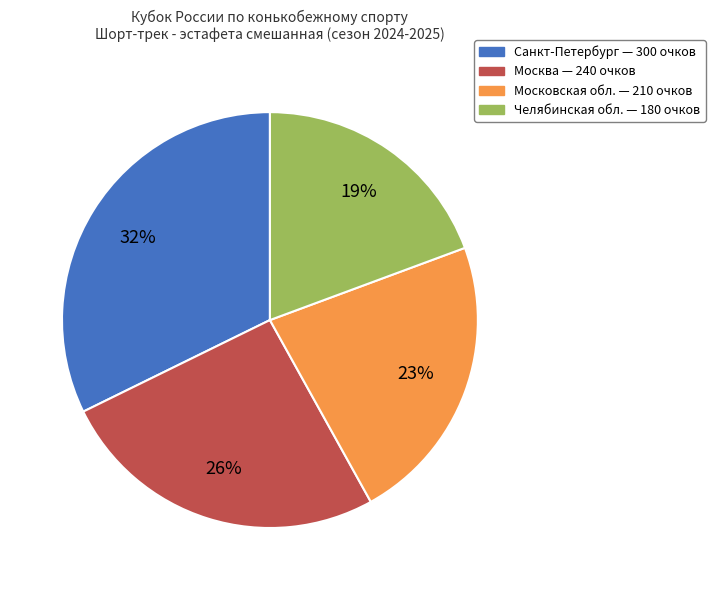

The Московская обл. slice represents 23% of the pie. True or false?

True